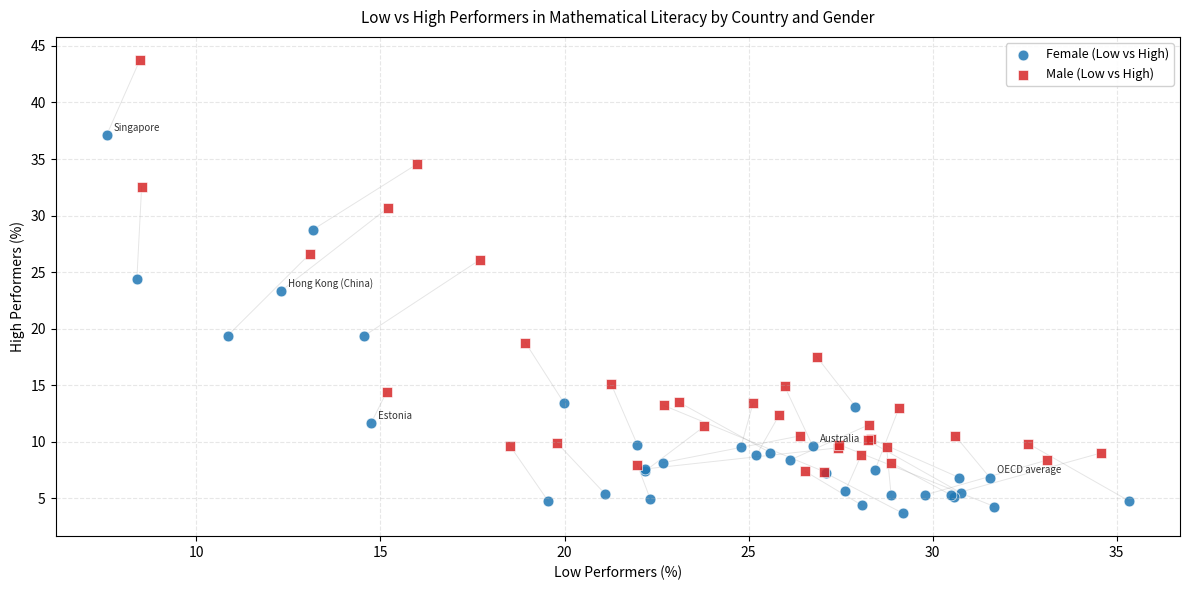

Which series contains the highest Y value?

Male (Low vs High)